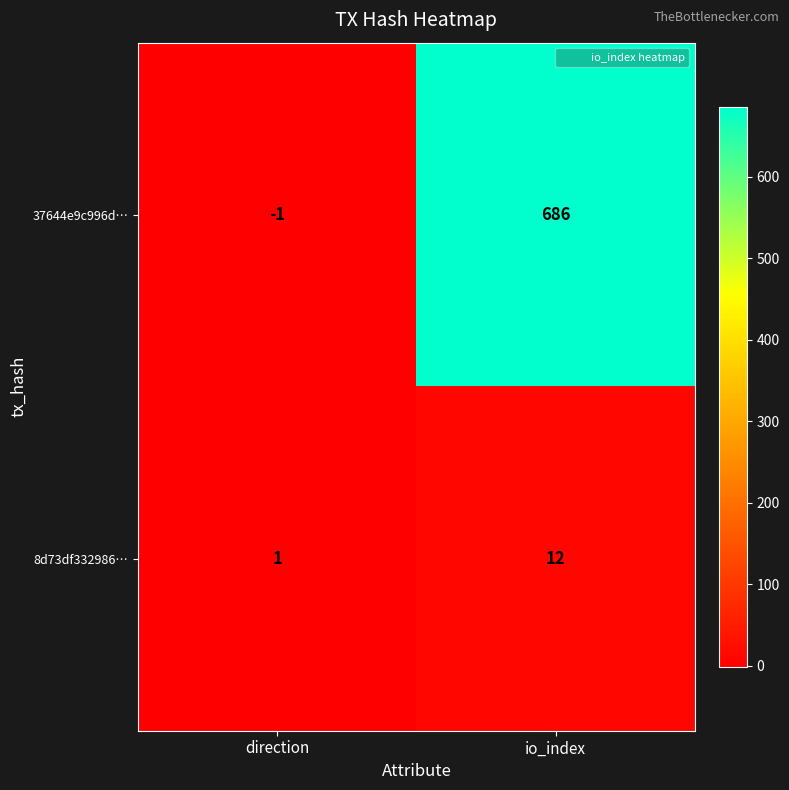

How many series are shown in this chart?

2